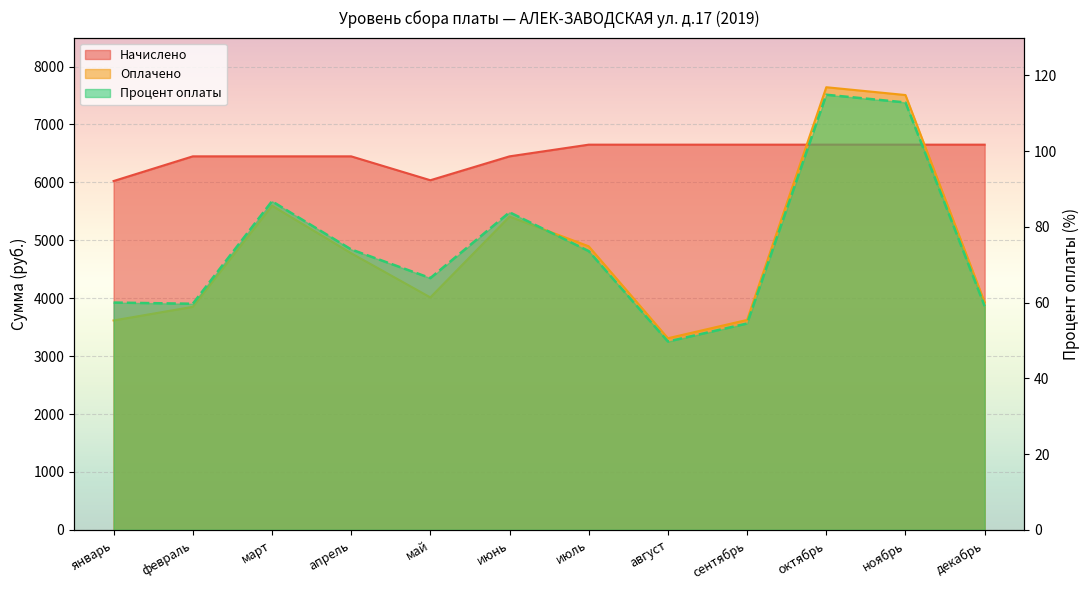

Which series has the largest total across all categories?

Начислено